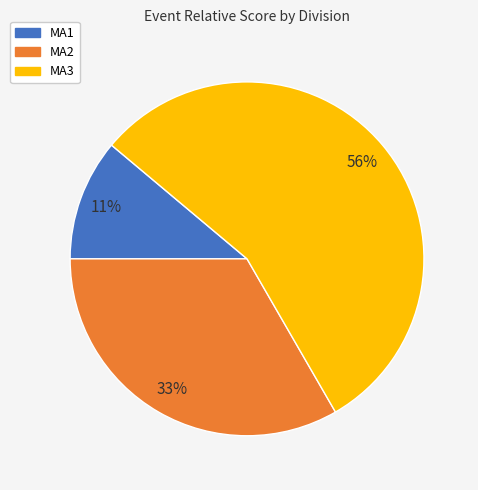

Combined, do MA3 and MA1 account for over 50%?

Yes